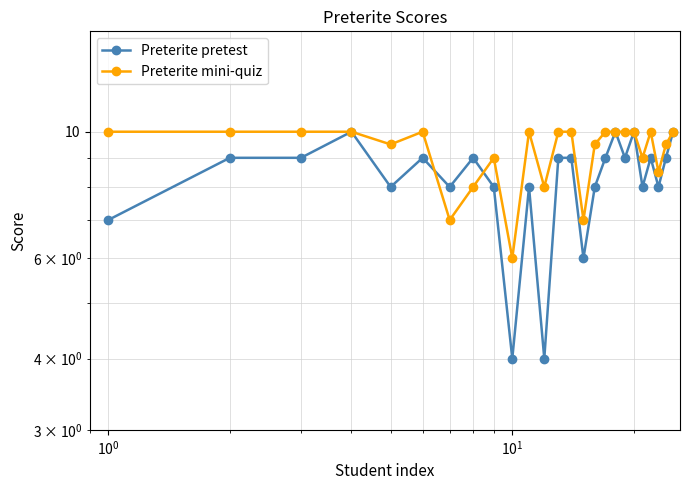

How many lines are shown in the chart?

2